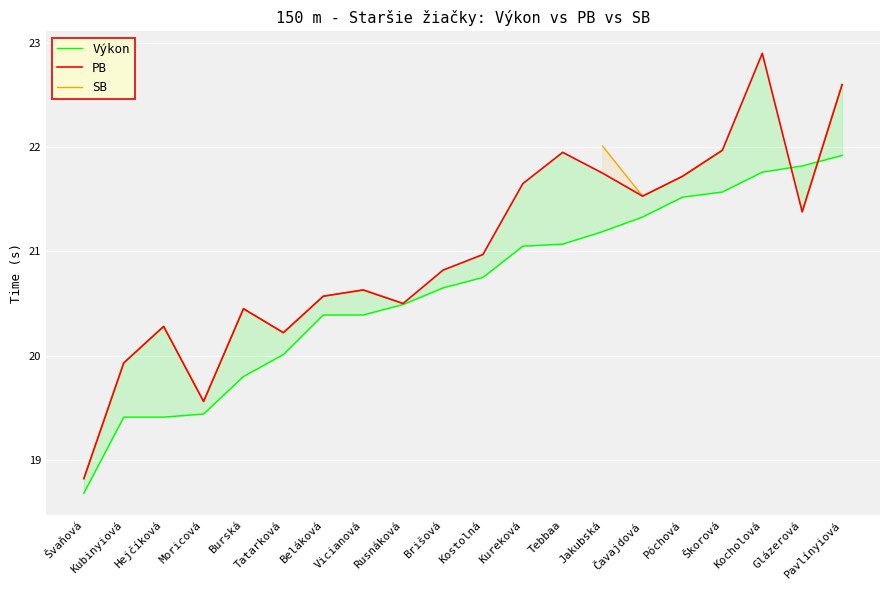

True or false: SB and PB cross at least once.

False